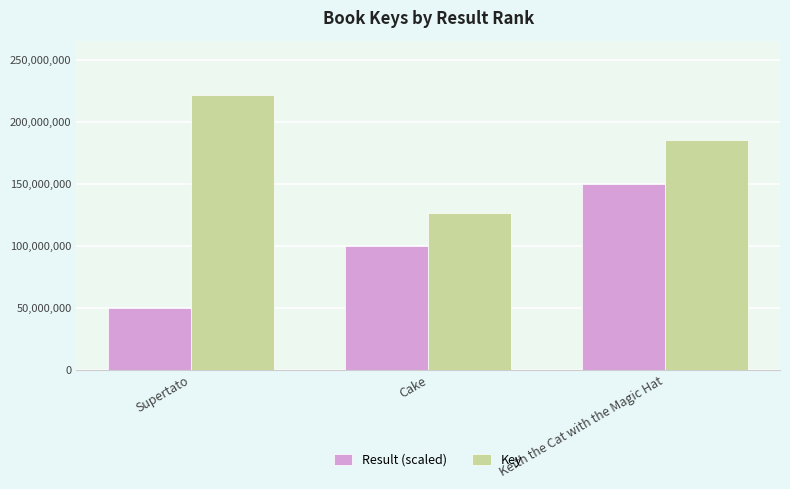

What position from the left is Keith the Cat with the Magic Hat?

3